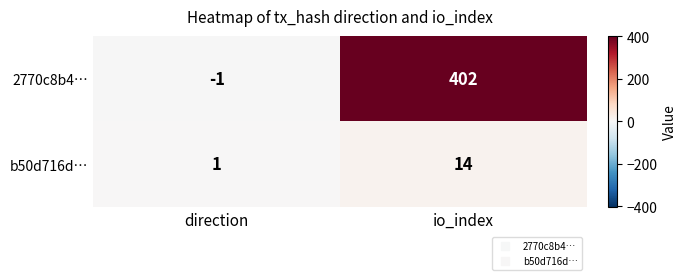

Is the value of b50d716d… at io_index greater than the value of 2770c8b4… at direction?

Yes